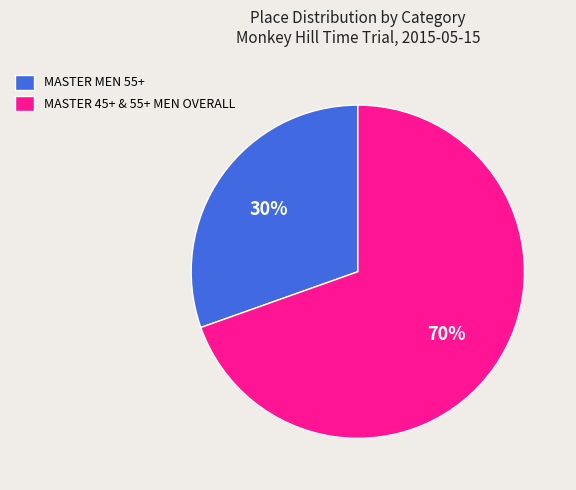

True or false: MASTER MEN 55+ accounts for 30% of the total.

True